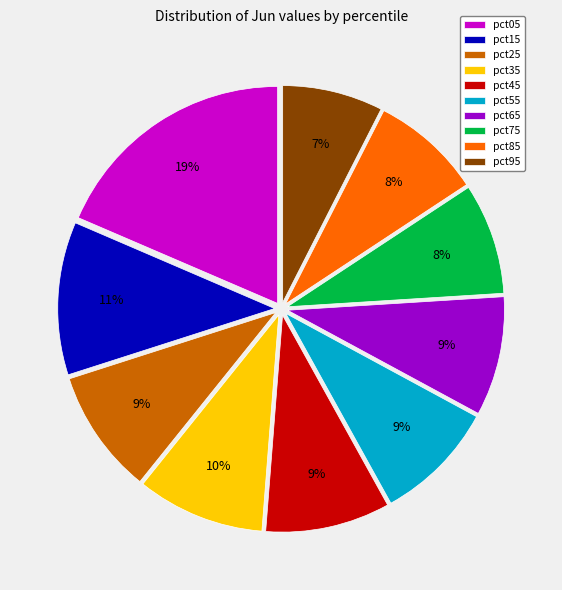

To the nearest percent, what is the difference between the pct95 and pct25 slice percentages?

2%